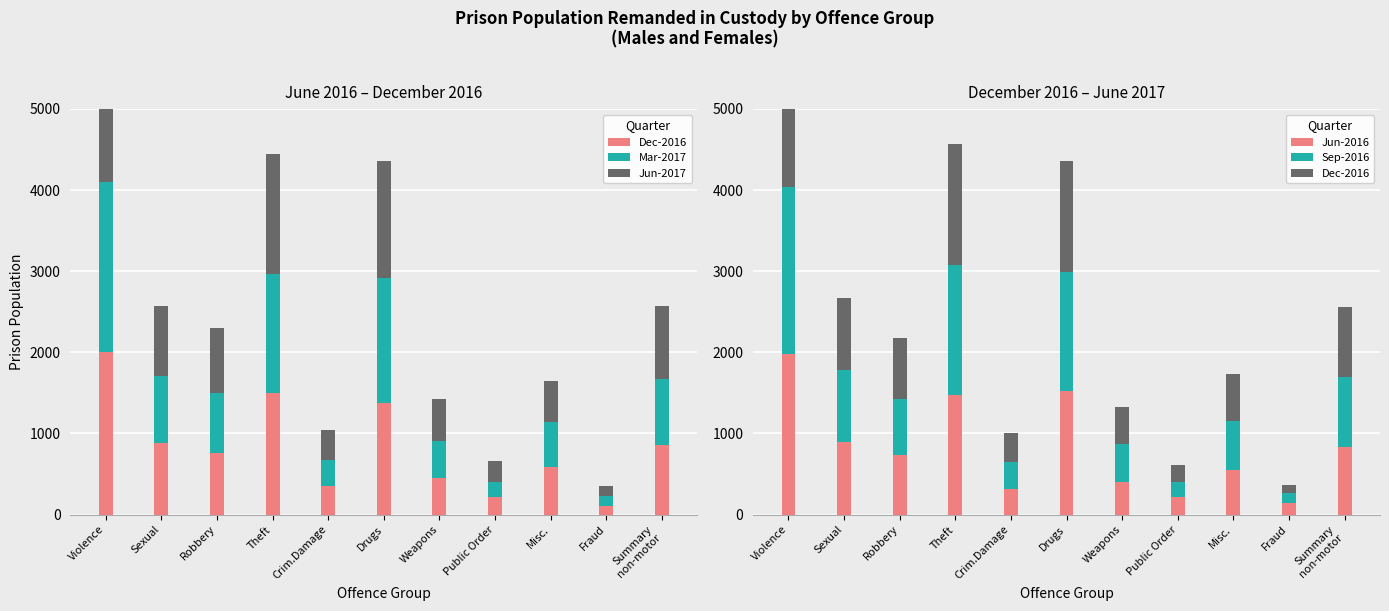

What is the lowest value of the Dec-2016 series?

106